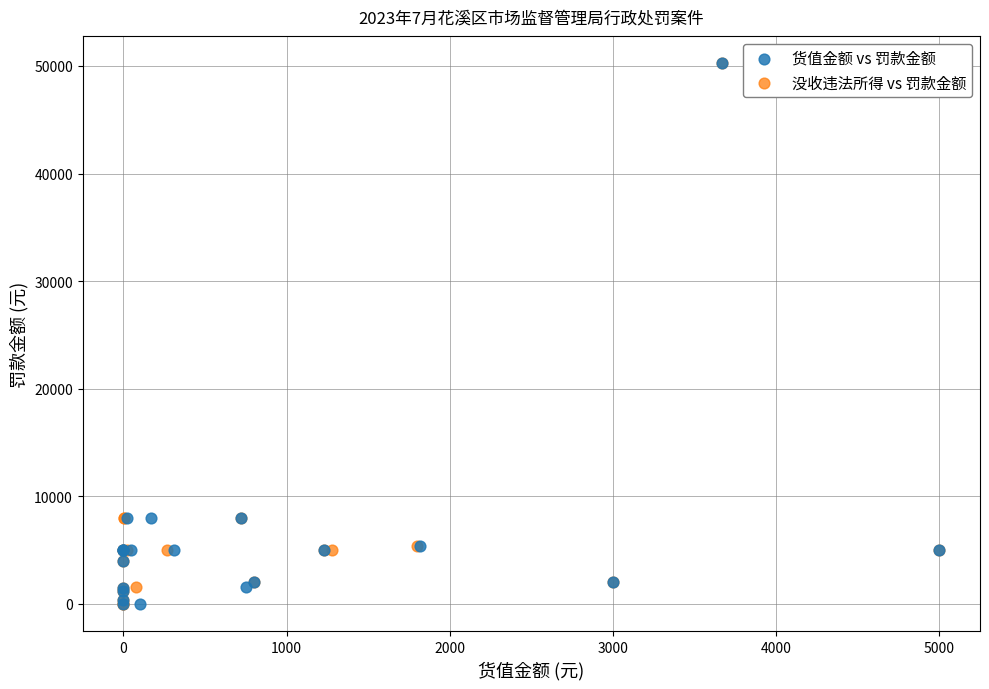

What are all the series names shown in the legend?

货值金额 vs 罚款金额, 没收违法所得 vs 罚款金额